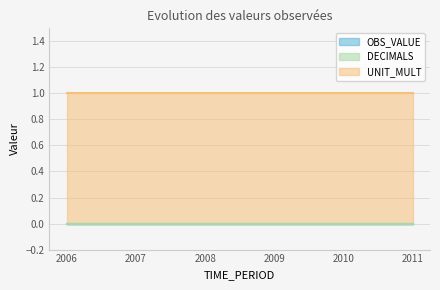

What are all the series names shown in the legend?

OBS_VALUE, DECIMALS, UNIT_MULT